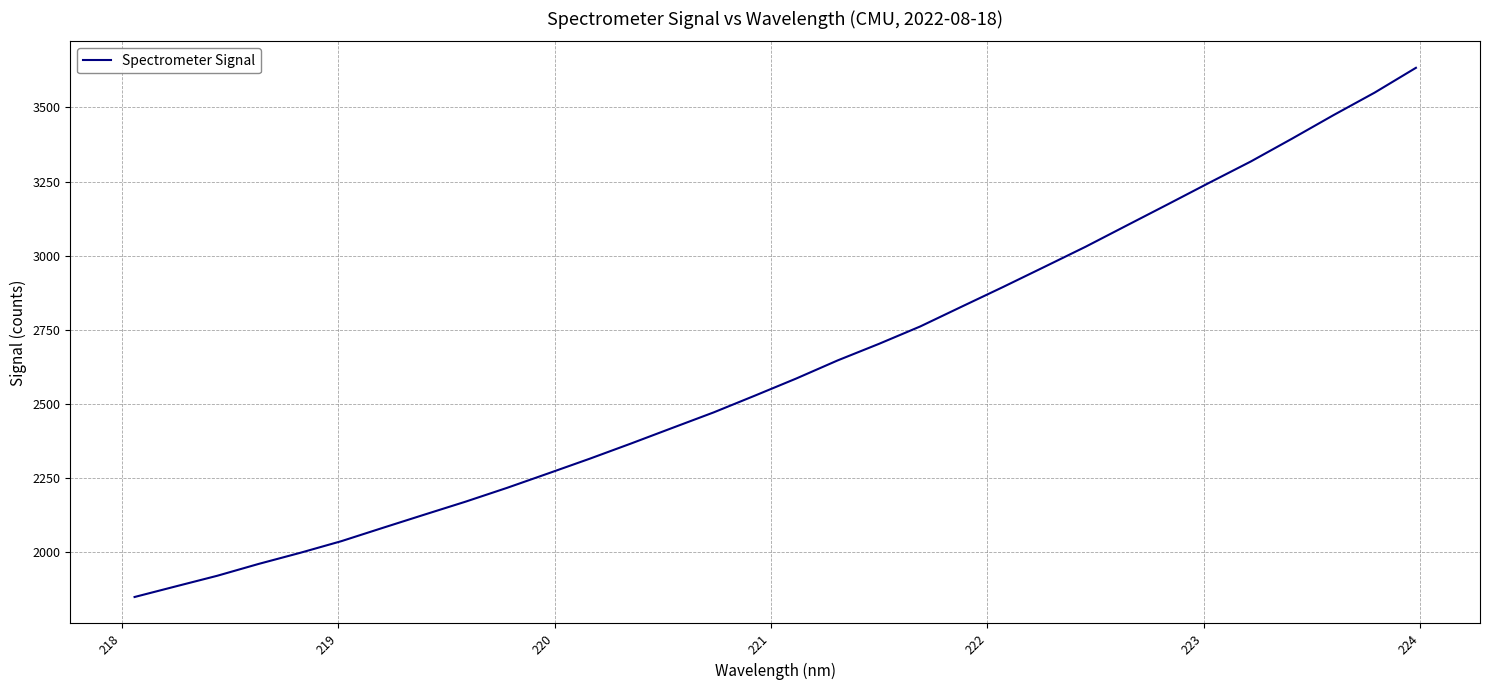

What is the minimum value shown in the chart?

1847.0